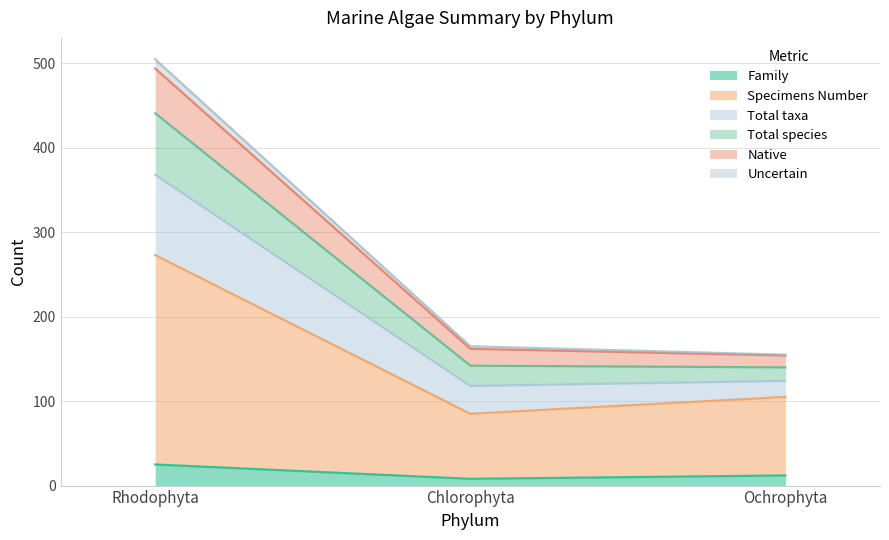

What is the sum of all Family values?

45